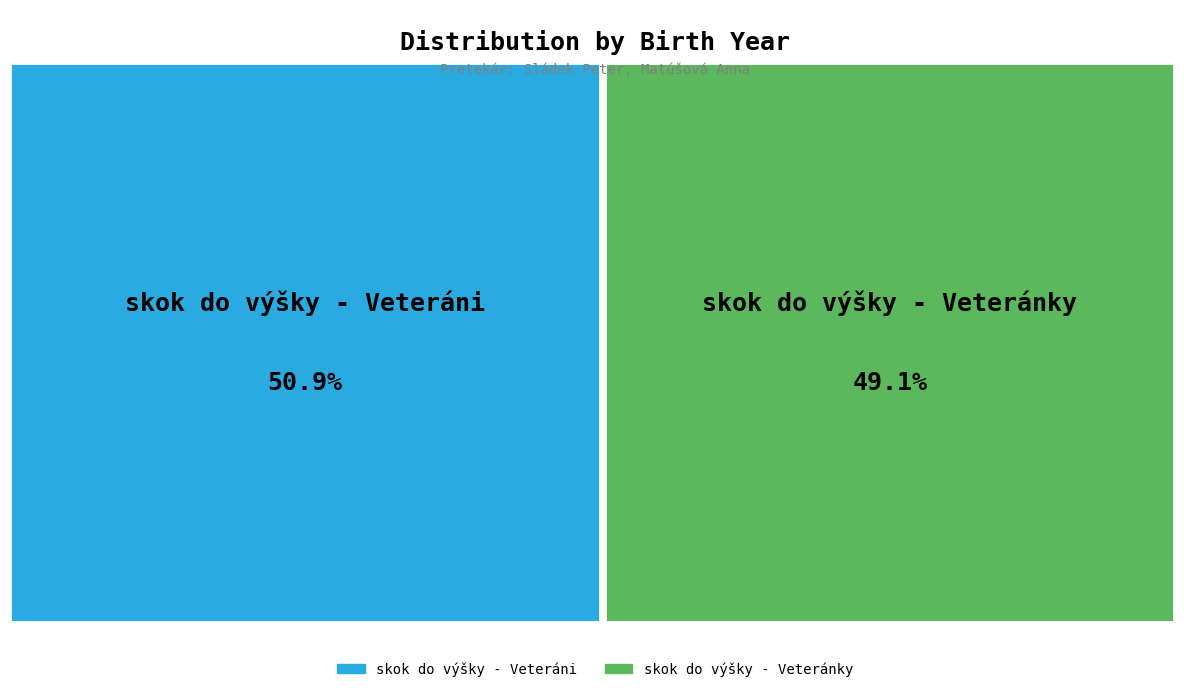

Is there any slice that represents more than half of the pie?

Yes